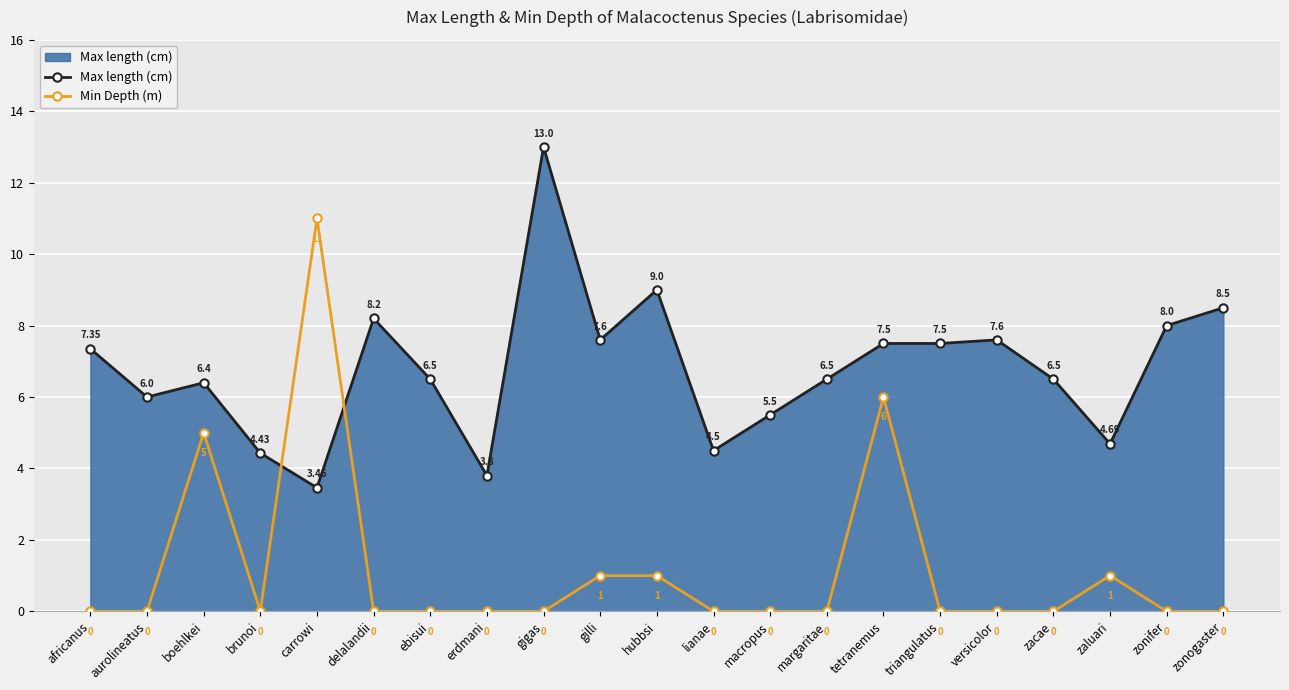

How many lines are shown in the chart?

2